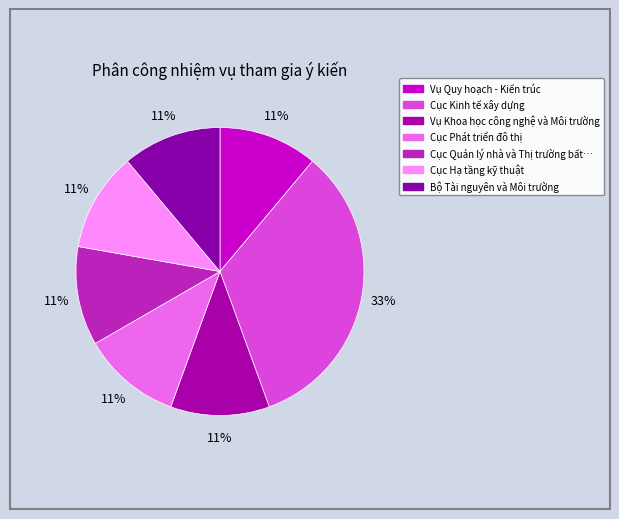

How many slices are in this pie chart?

7